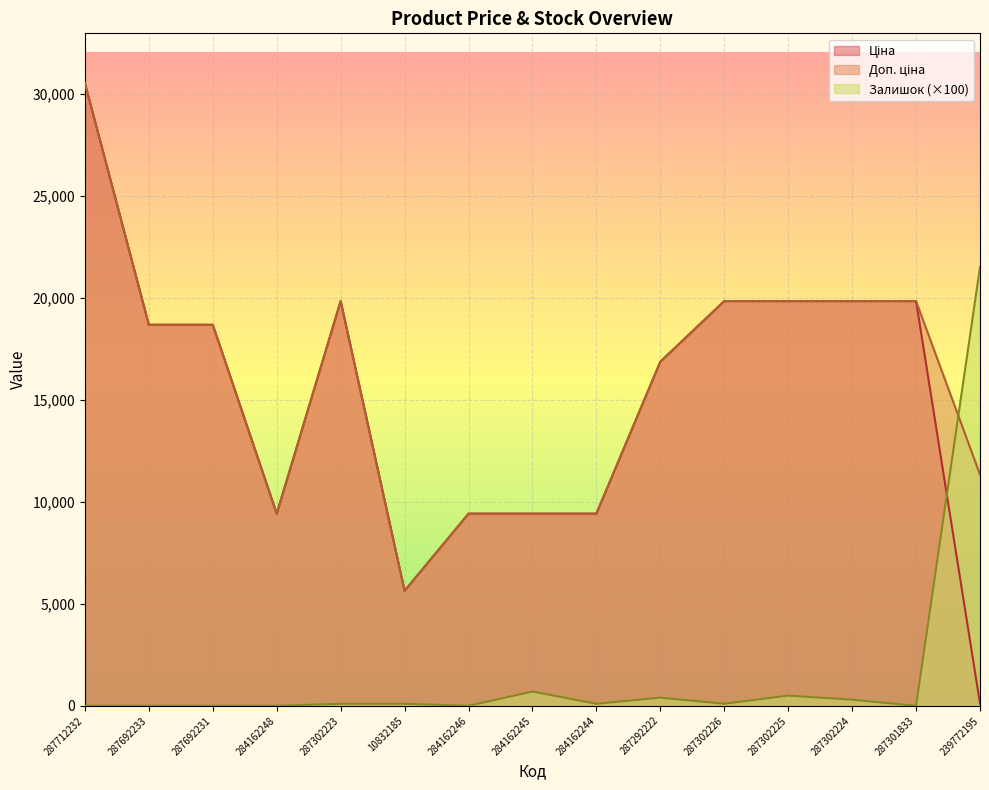

What are all the series names shown in the legend?

Ціна, Доп. ціна, Залишок